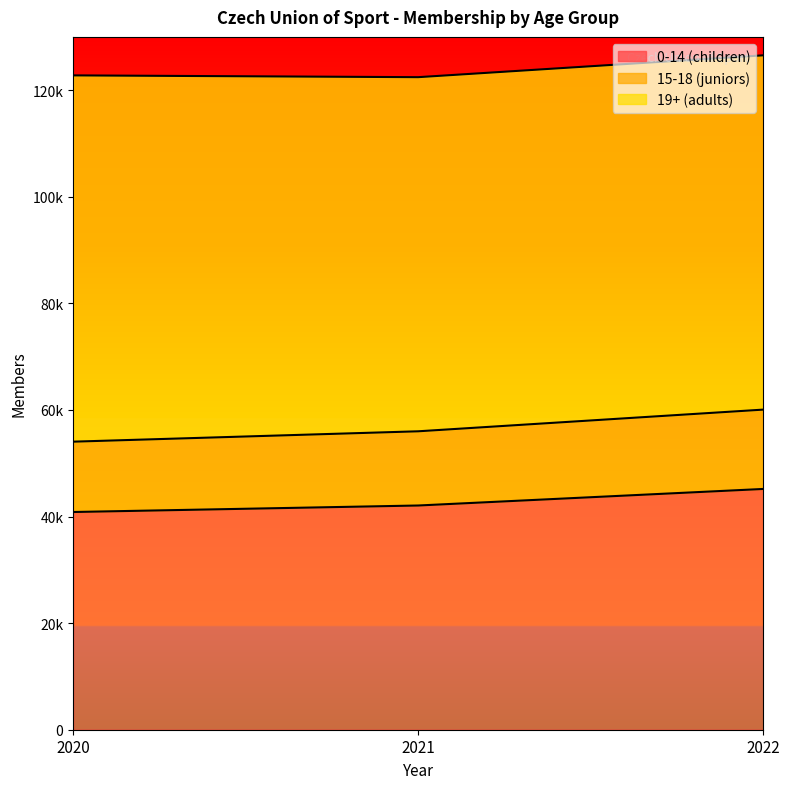

The 15-18 (juniors) series shows 55995 at 2021. True or false?

True